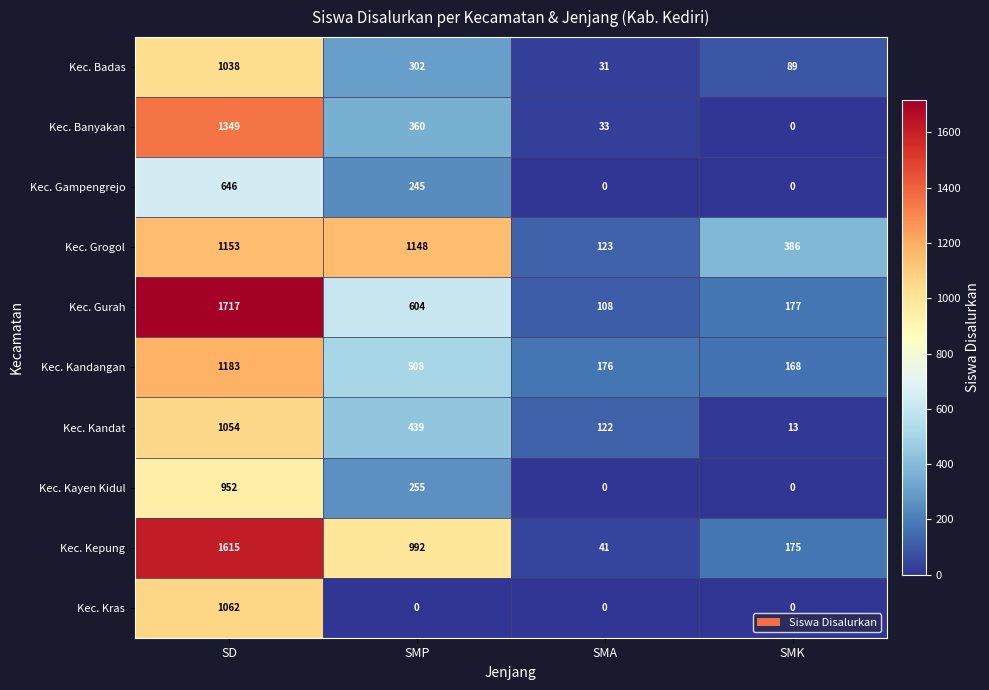

Which series has the largest total across all categories?

Kec. Kepung